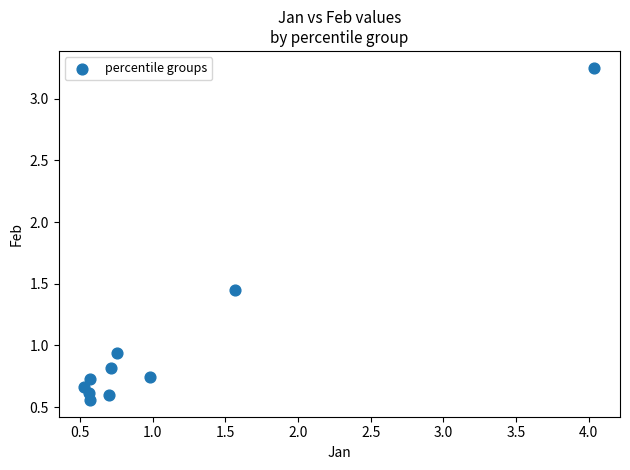

What is the range of Y values (max minus min)?

2.7